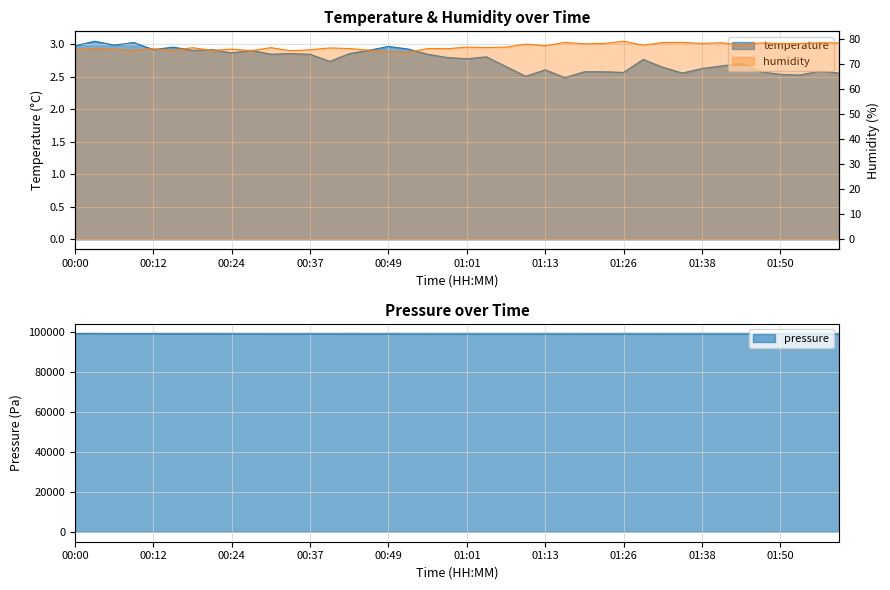

Where is the first local minimum for temperature?

00:06